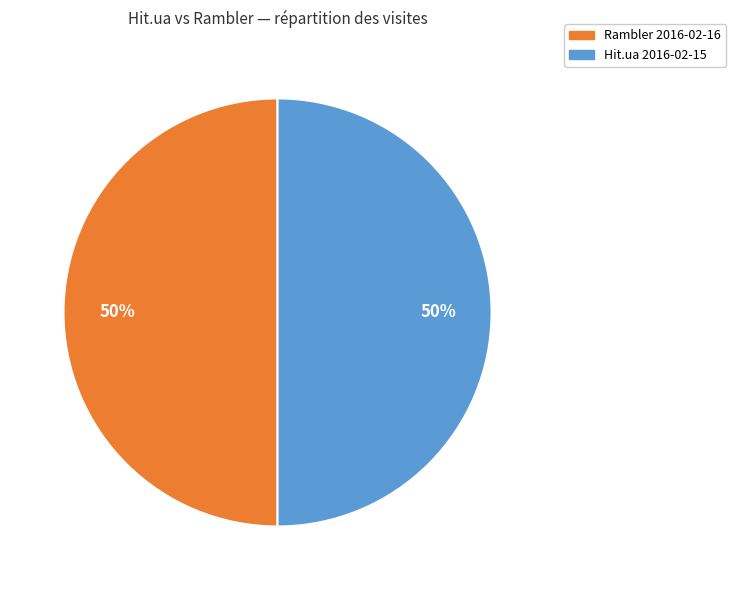

To the nearest percent, what is the average slice percentage?

50%